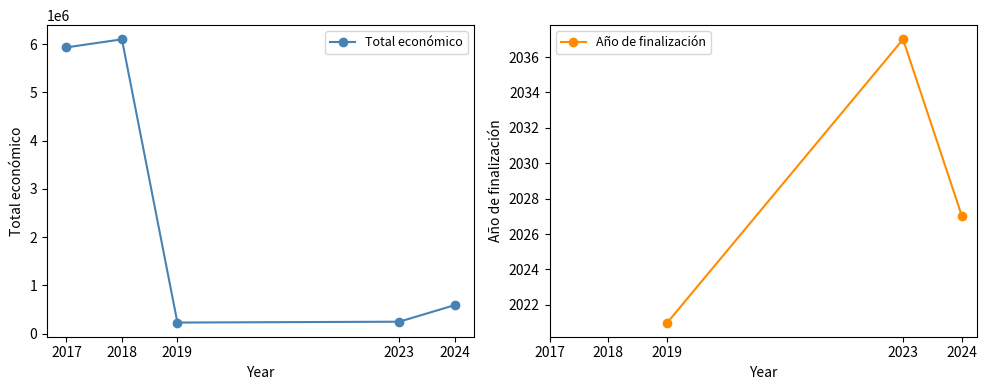

Is it true that the value at 2017 is 8832138?

False